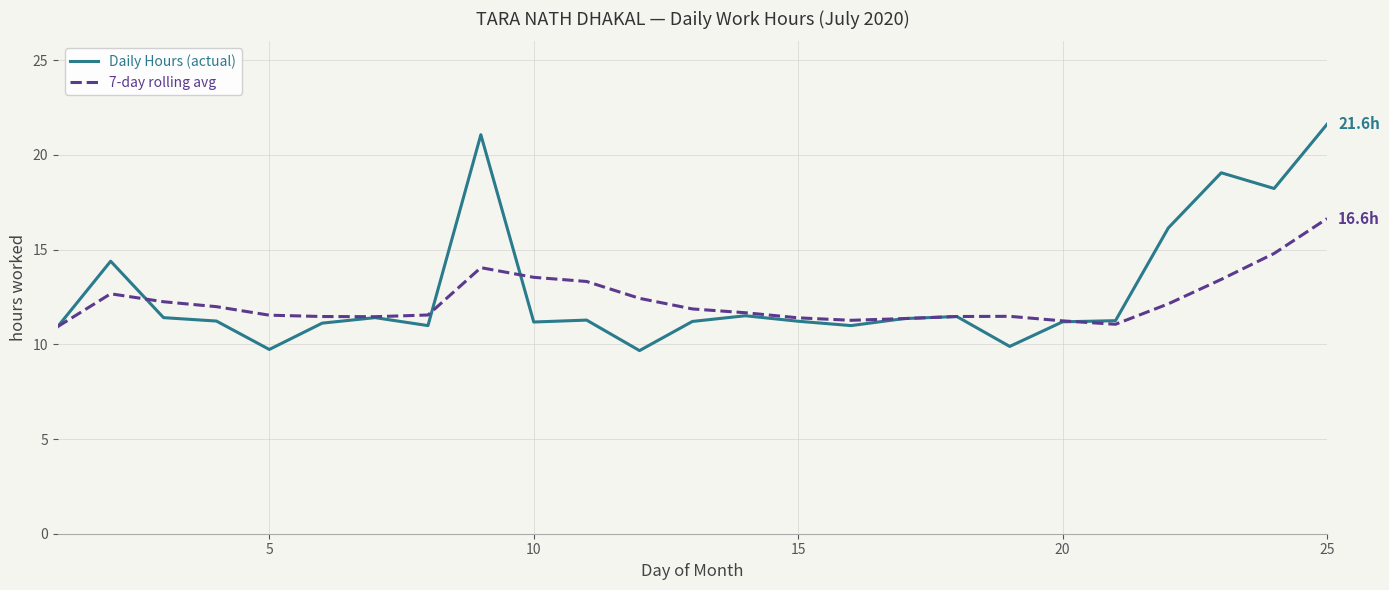

Which series has the largest range (max minus min)?

Daily Hours (actual)